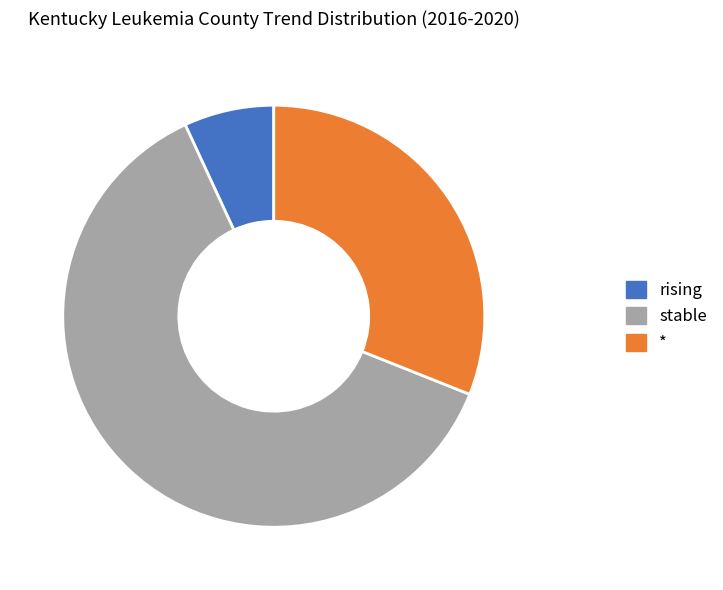

Does any single category account for the majority?

Yes